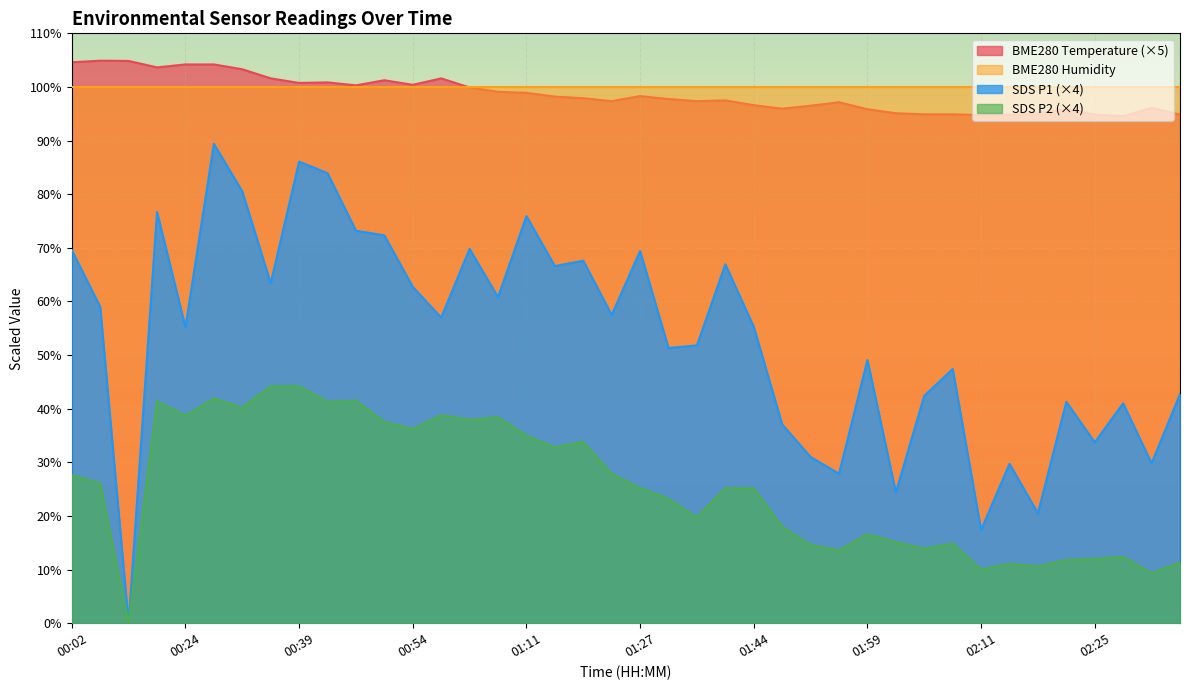

True or false: BME280_temperature has more than 2 points higher than both neighbors.

True